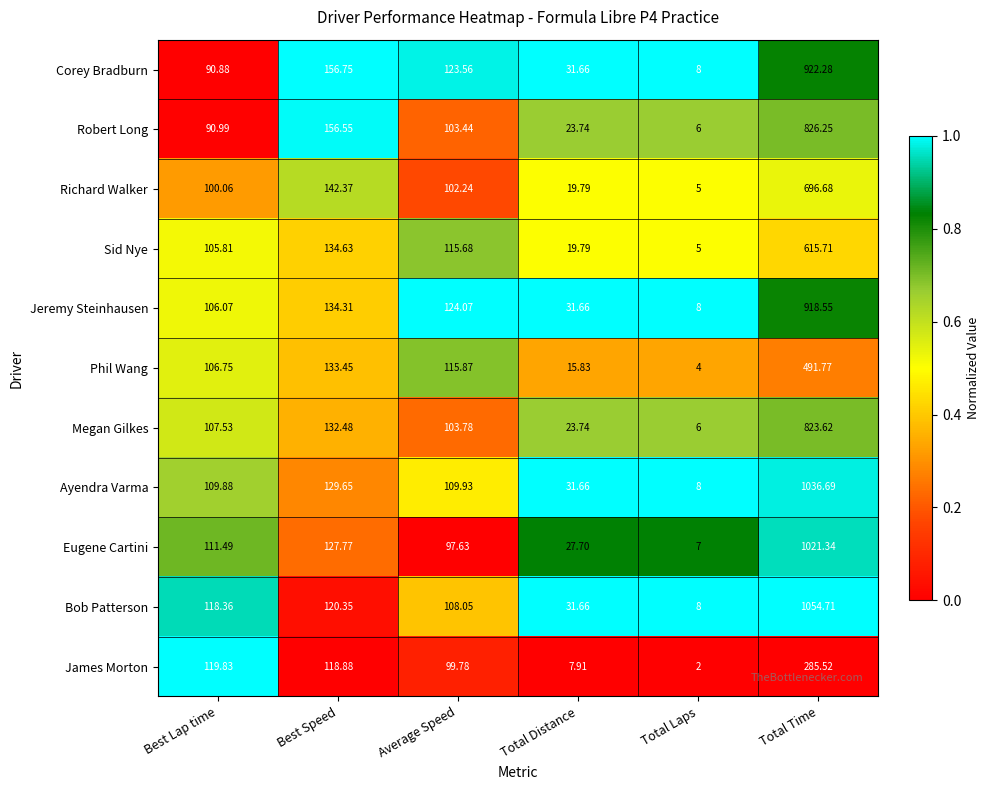

At which category is the sum across all series the highest?

Total Time